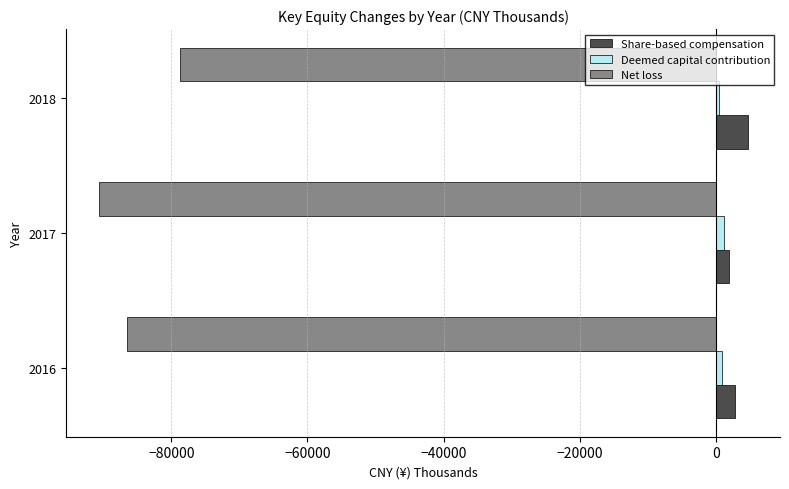

At which category is the sum across all series the highest?

2018